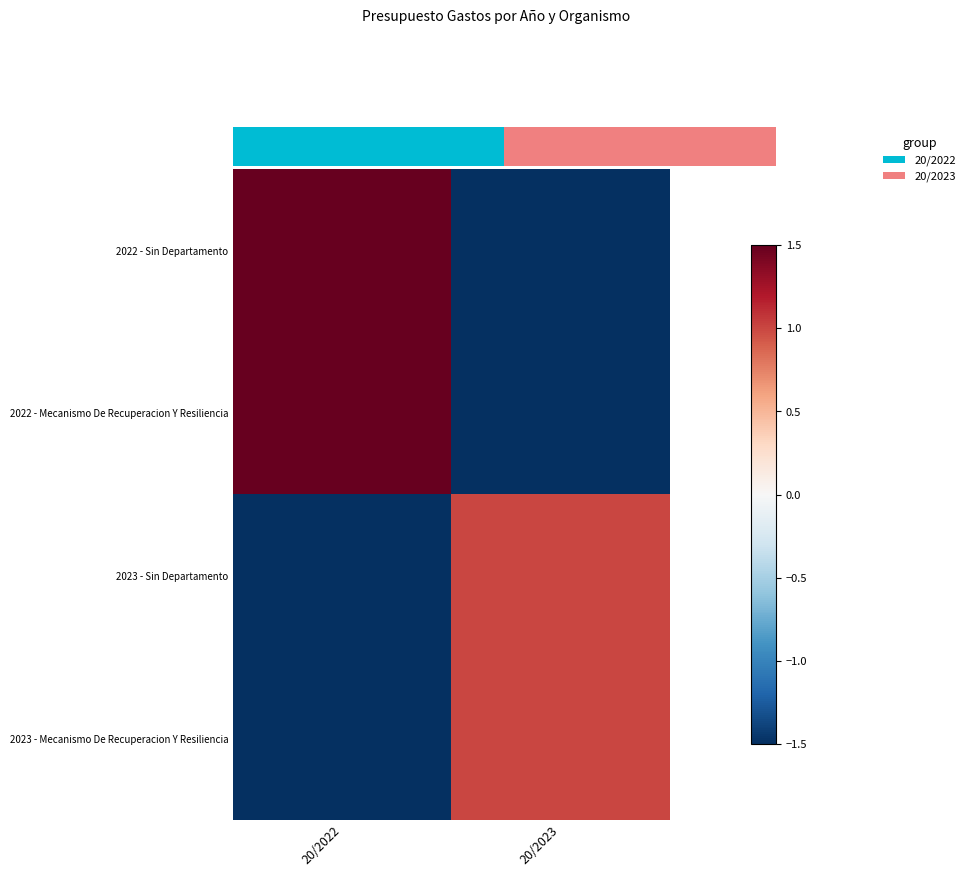

List the series in order of their peak value, lowest first.

2023 - Sin Departamento, 2023 - Mecanismo De Recuperacion Y Resiliencia, 2022 - Sin Departamento, 2022 - Mecanismo De Recuperacion Y Resiliencia